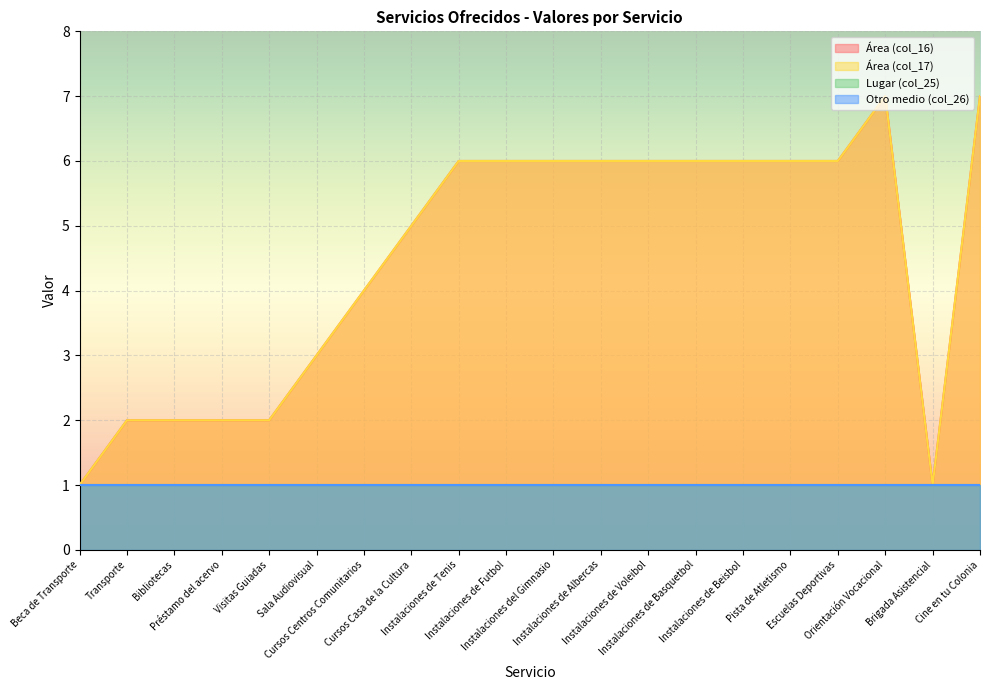

At how many categories does at least one series exceed 4?

12